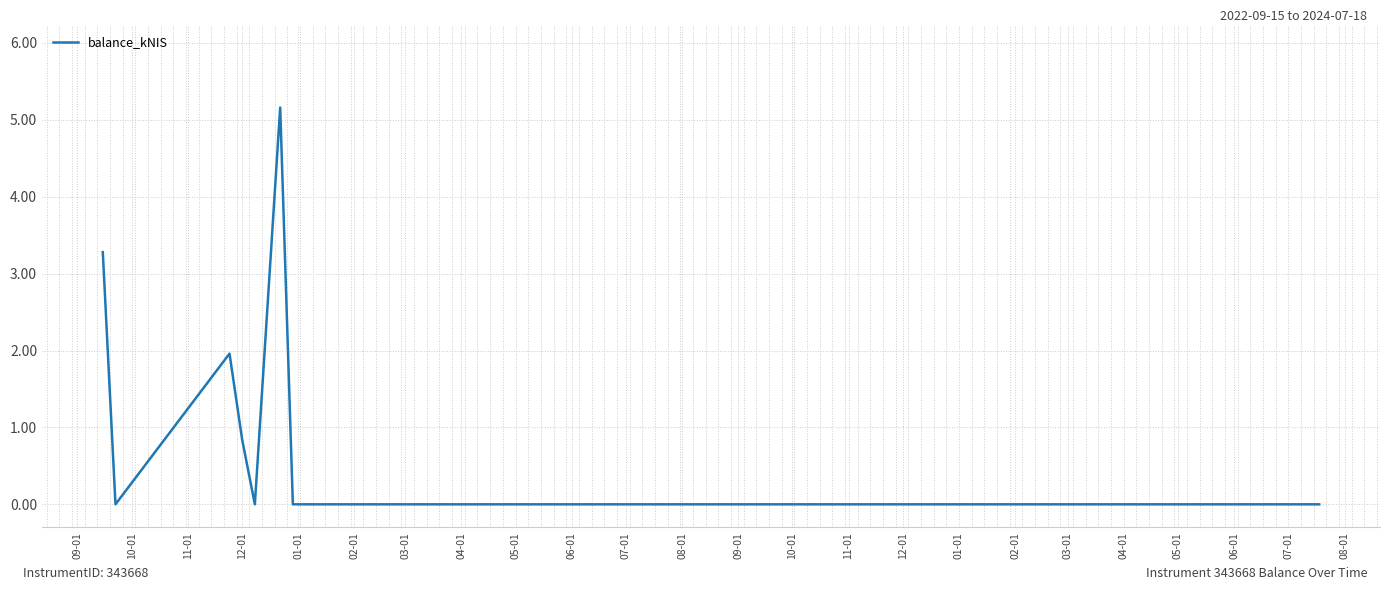

What is the sum of all values?

11.2